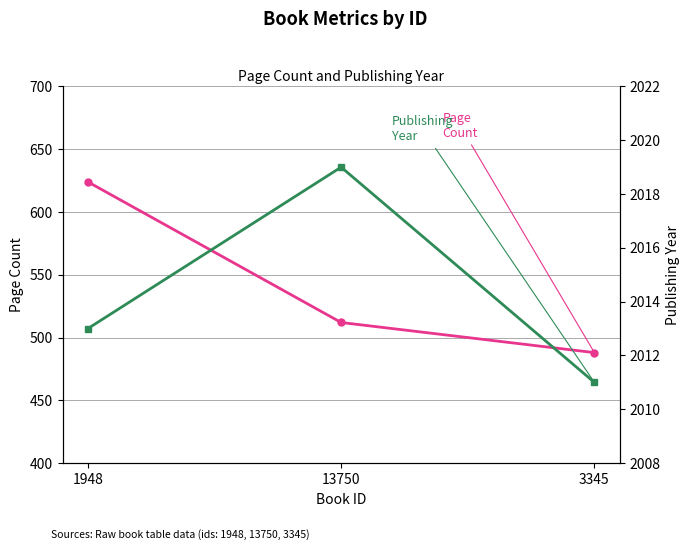

Is the value of pageCount at 13750 greater than the value of publishingYear at 1948?

No